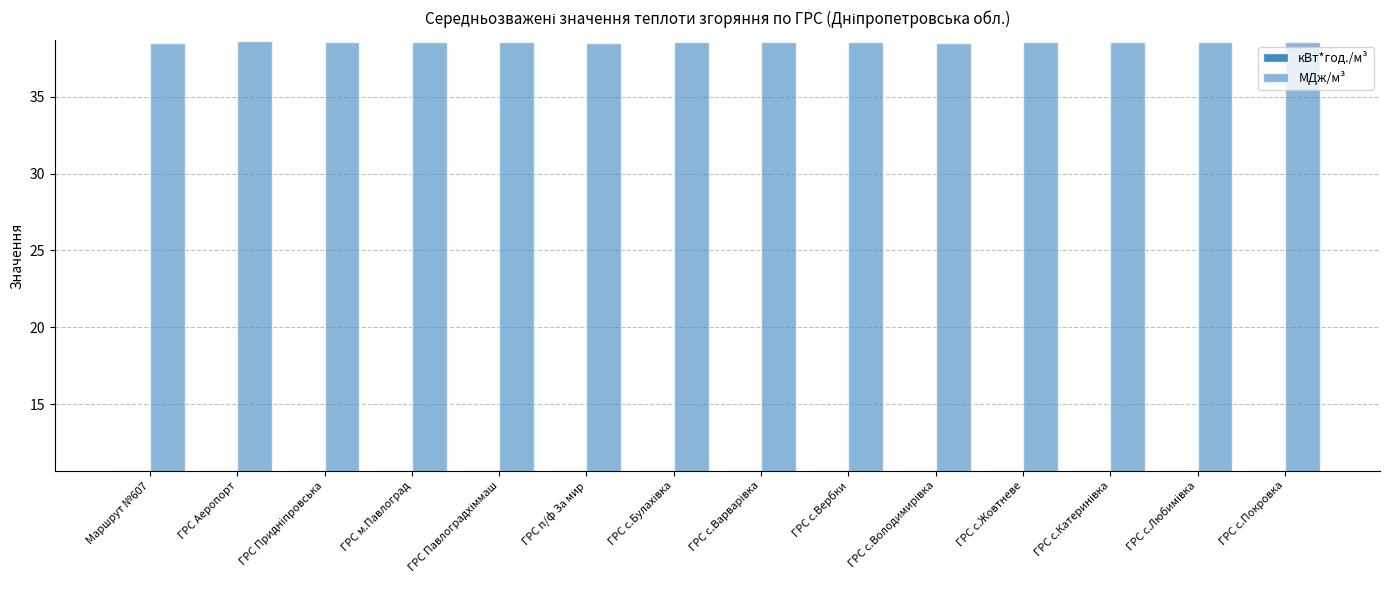

At how many categories does at least one series exceed 11?

14